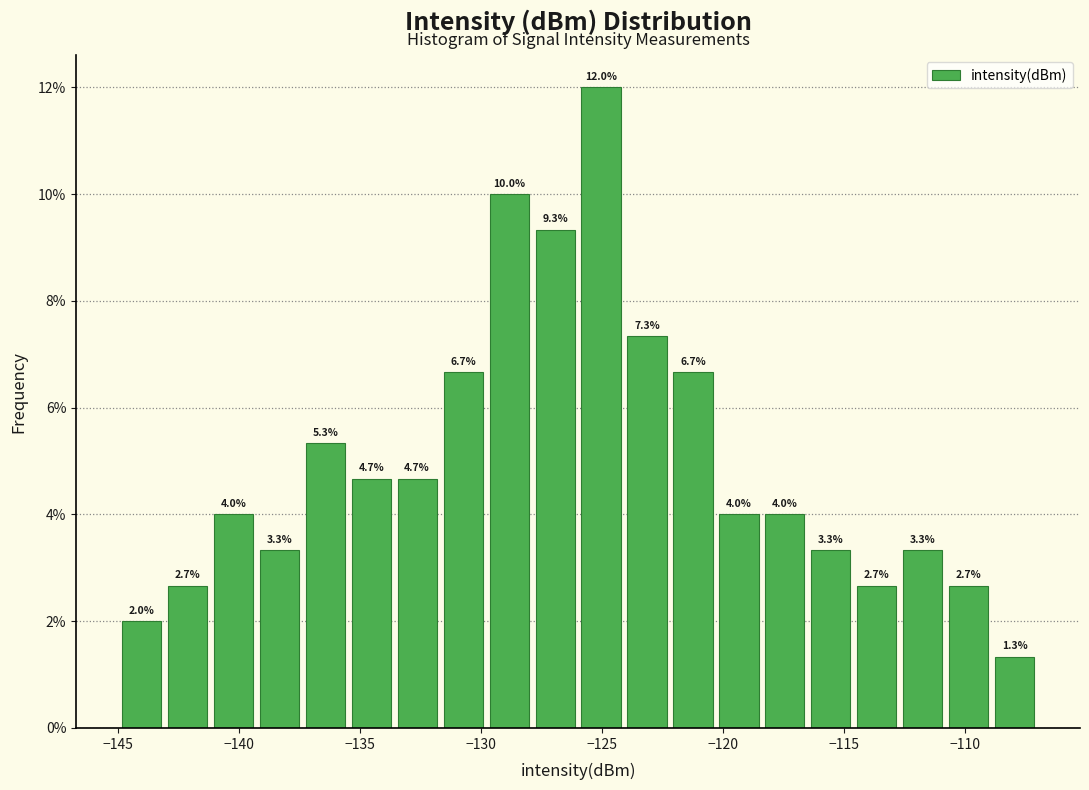

Around what value on the x-axis is the tallest bar? Give the approximate position of its centre, as read against the axis.

-125.0